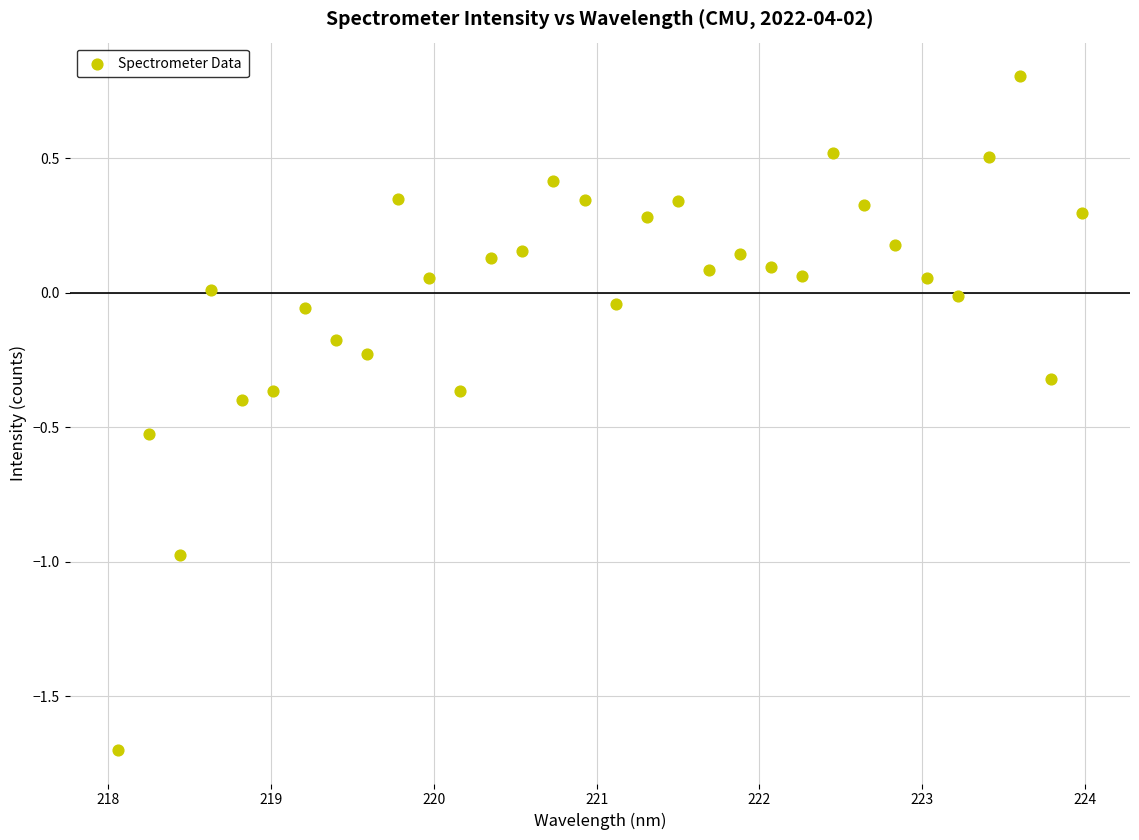

What is the range of Y values (max minus min)?

2.5